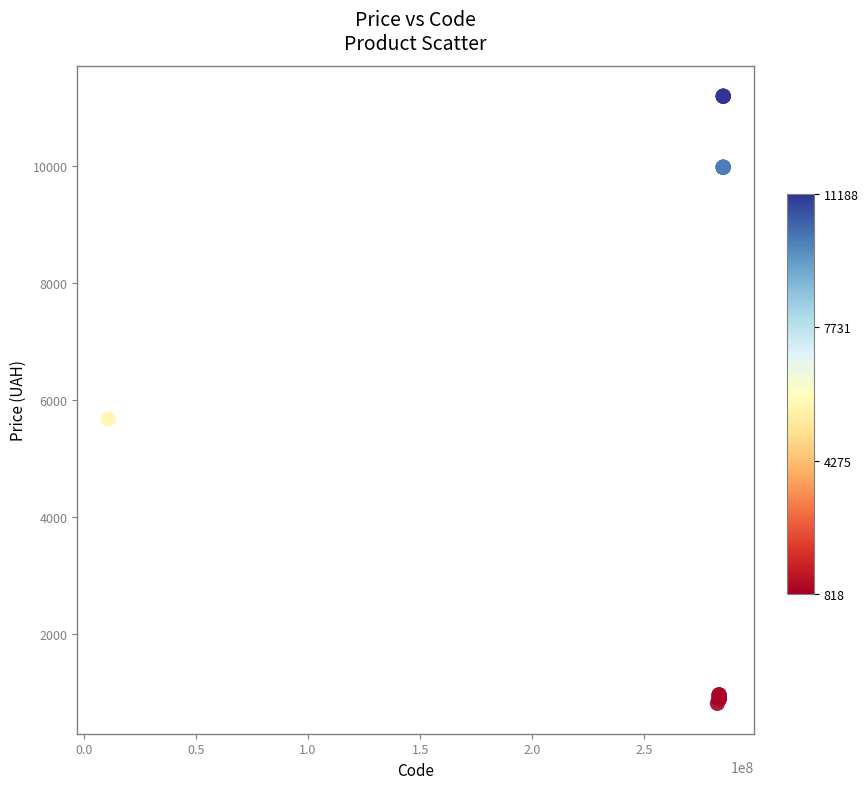

What Y value in the scatter plot is closest to 6003?

5673.8